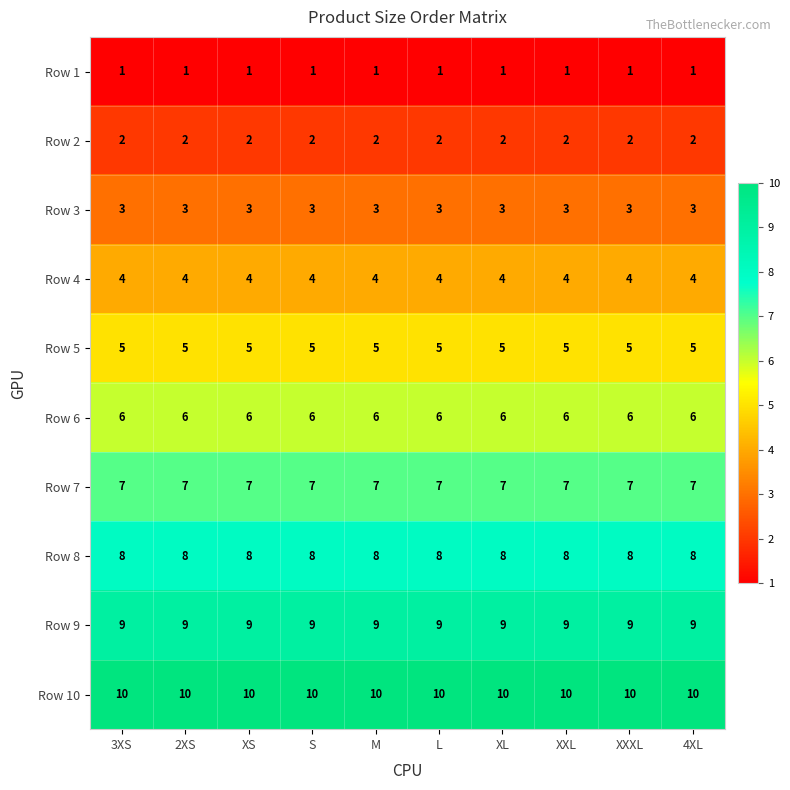

The value of Row 9 at L is 9. True or false?

True